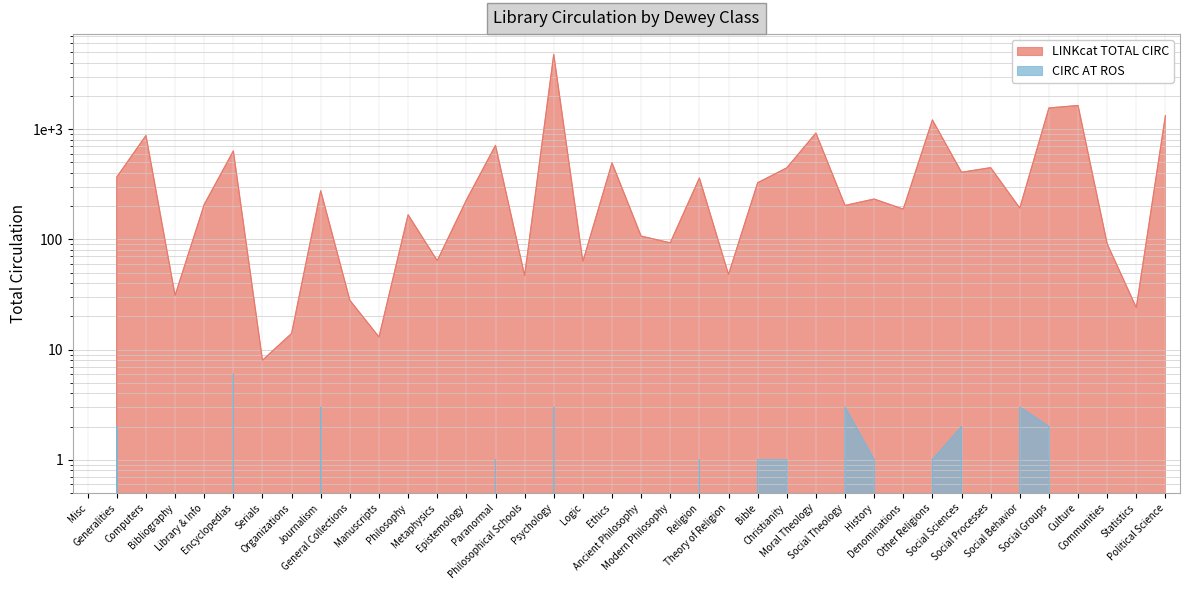

What is the difference between the highest and lowest values at Philosophy?

167